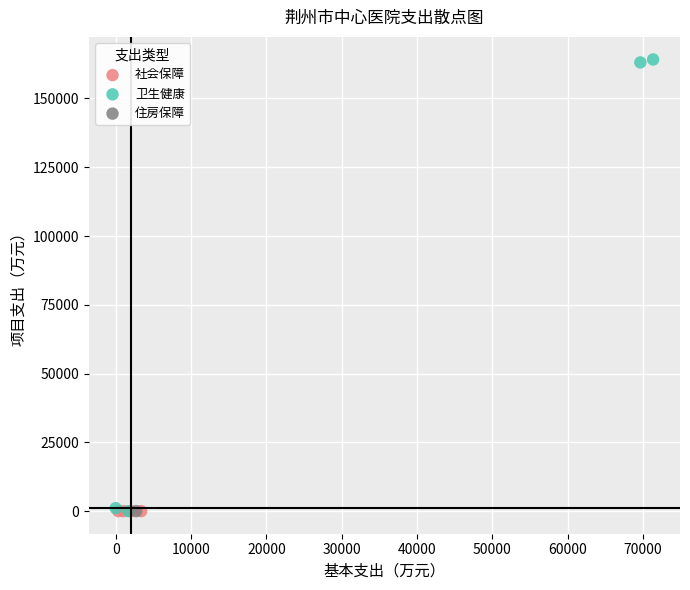

What are all the series names shown in the legend?

社会保障, 卫生健康, 住房保障